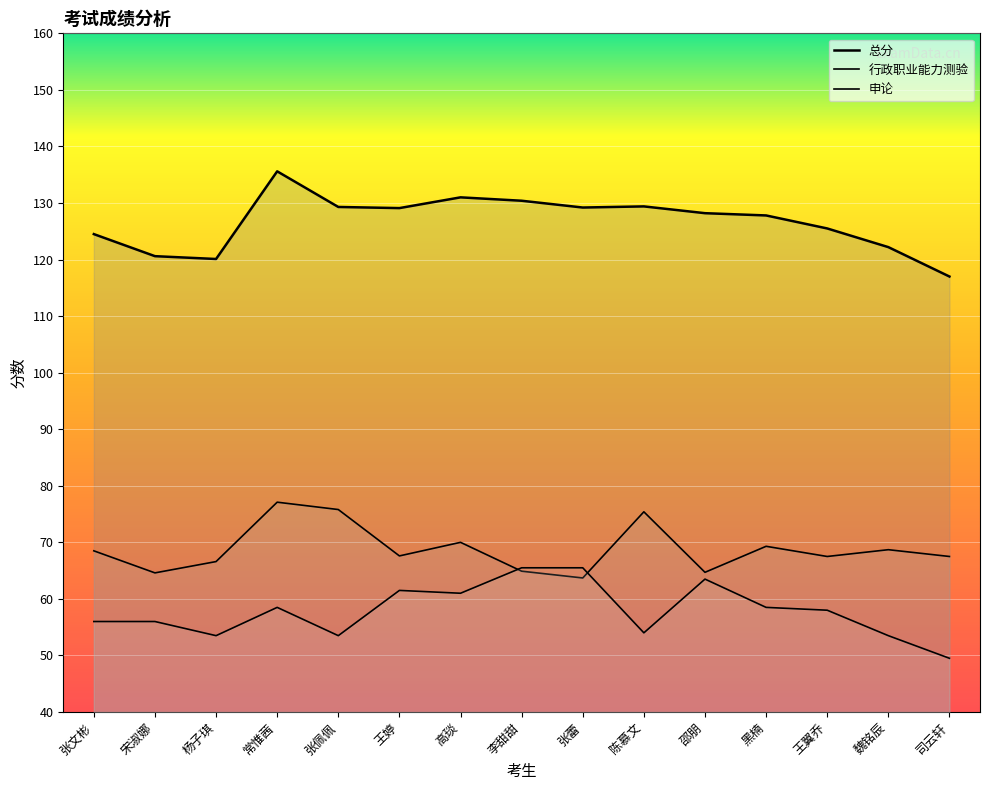

Between 魏铭辰 and 陈慕文, which is larger?

陈慕文